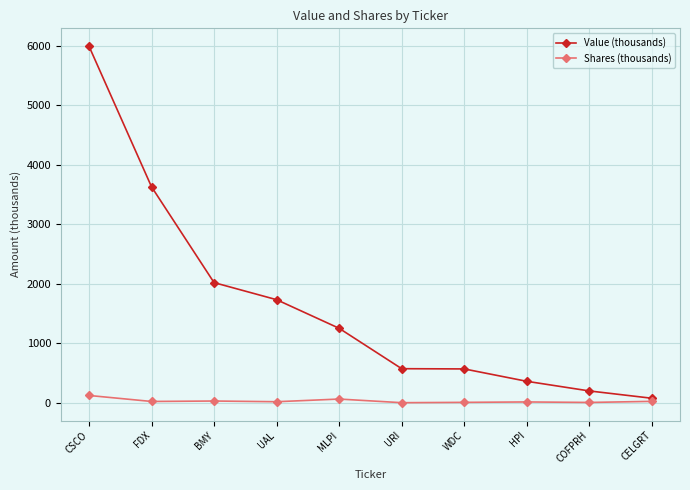

What is the difference between the maximum and minimum values in the Value (thousands) series?

5919.0